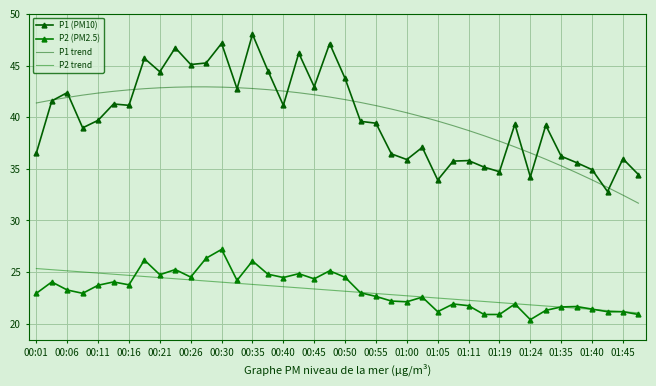

In P2 (PM2.5), how many points are higher than both neighbors (excluding endpoints)?

12